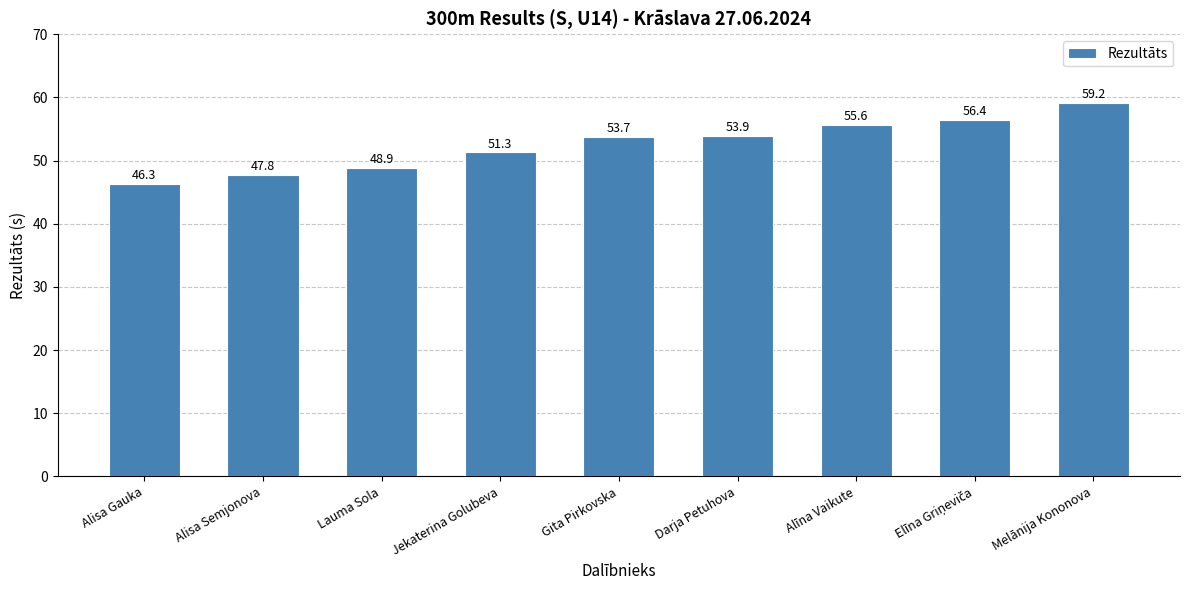

How many bars are there in total?

9